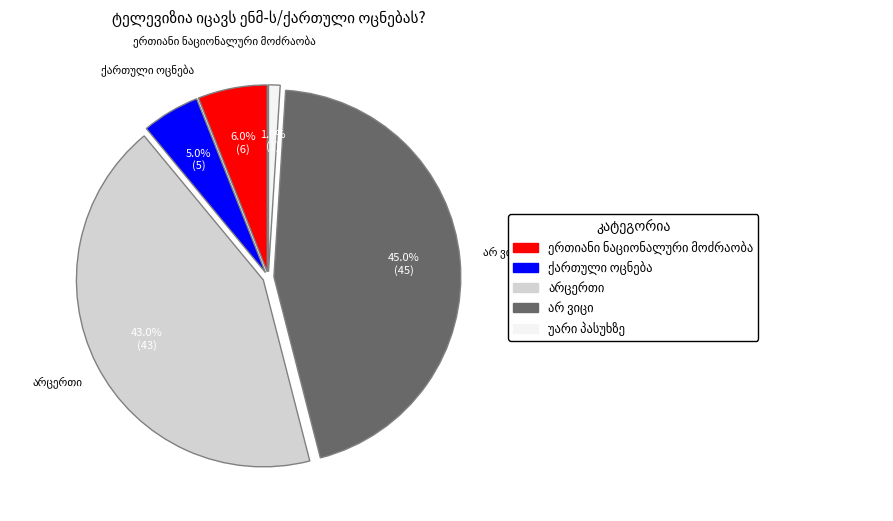

Does any single category account for the majority?

No